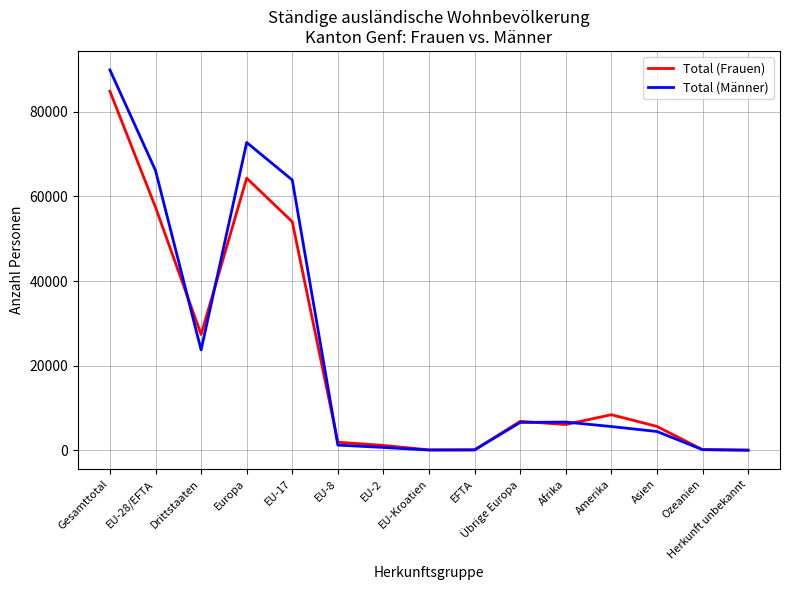

Where do Total (Frauen) and Total (Männer) first cross each other?

EU-28/EFTA and Drittstaaten